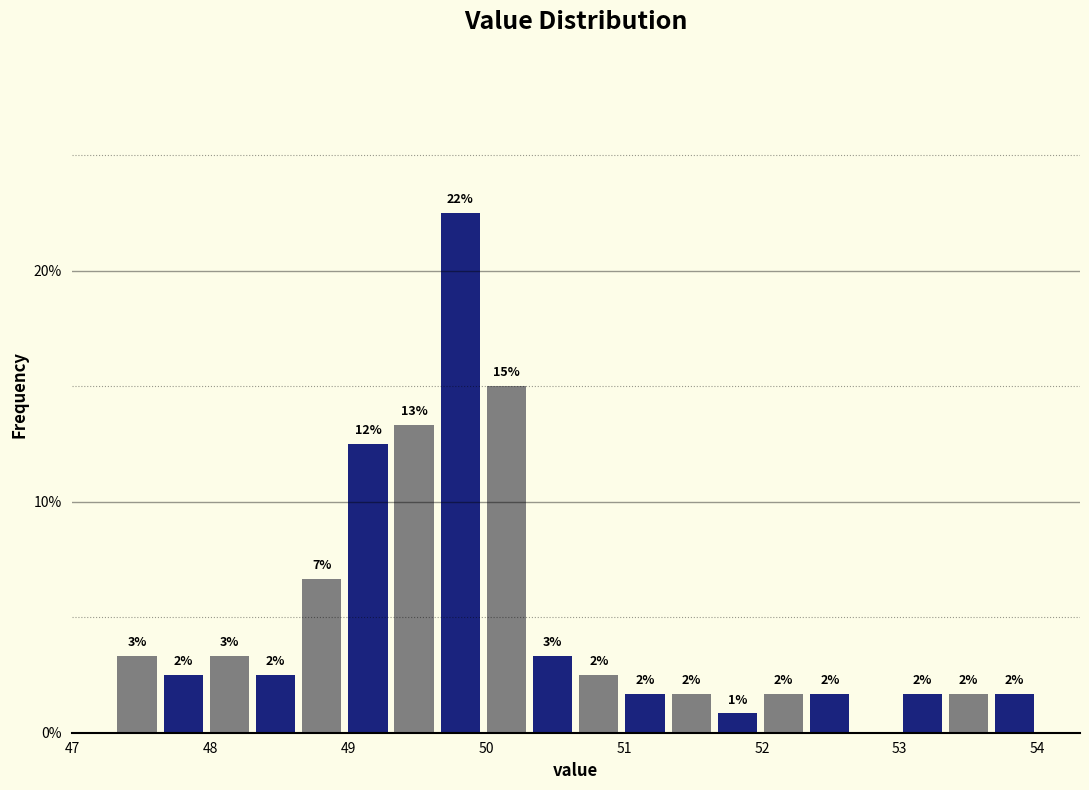

Read against the x-axis, roughly where is the centre of the tallest bar?

49.8